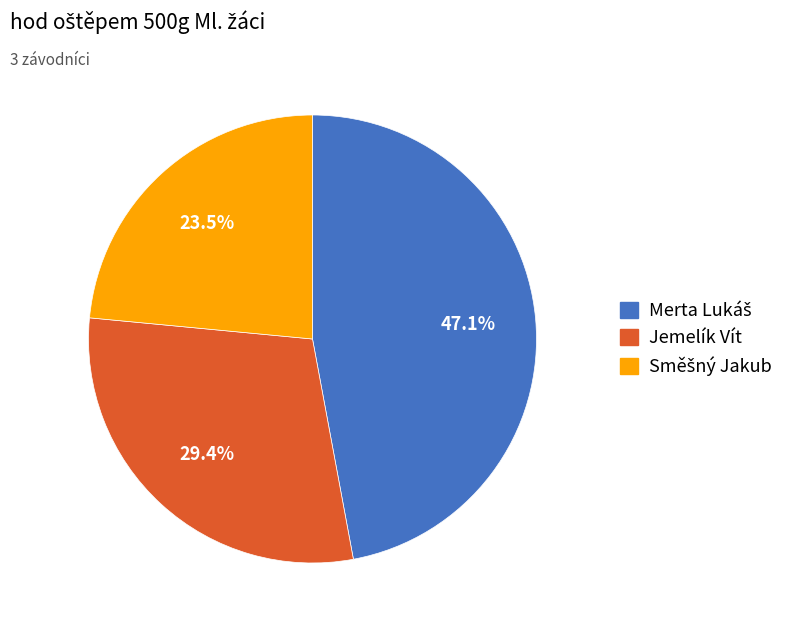

Is there any slice that represents more than half of the pie?

No